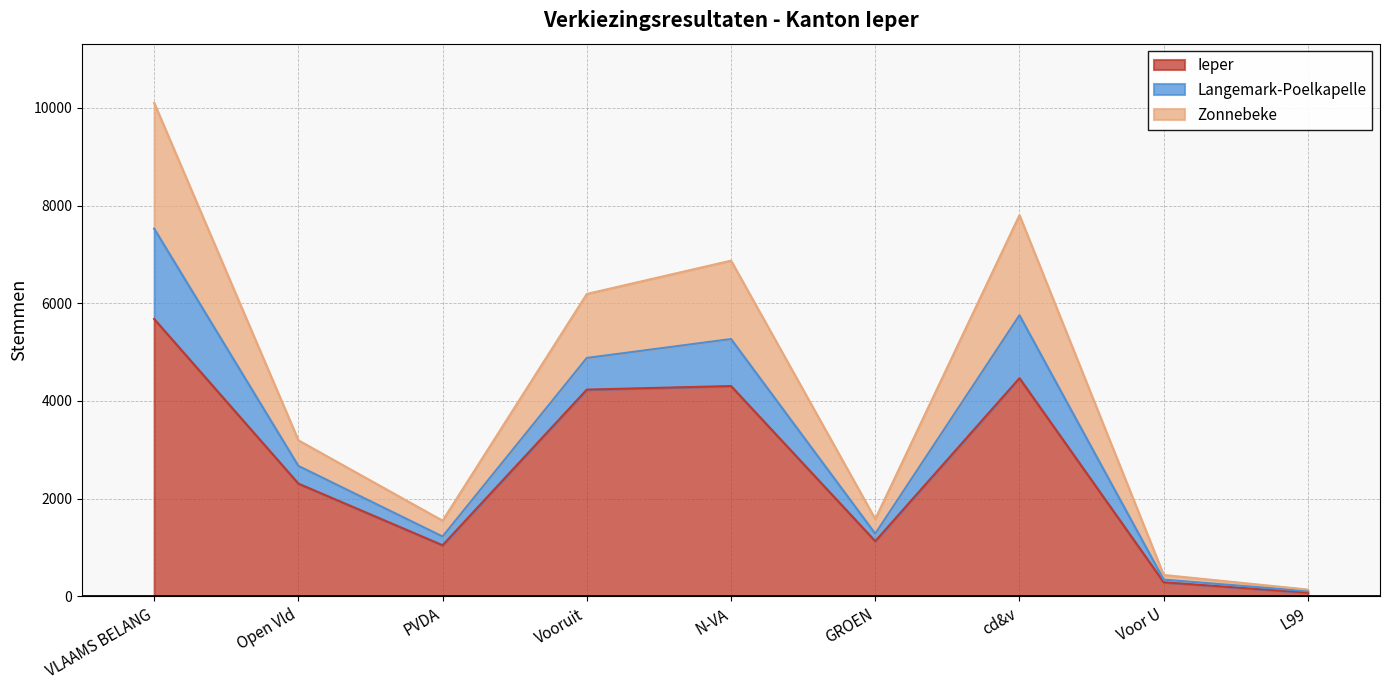

What is the label of the 4th point from the right?

GROEN